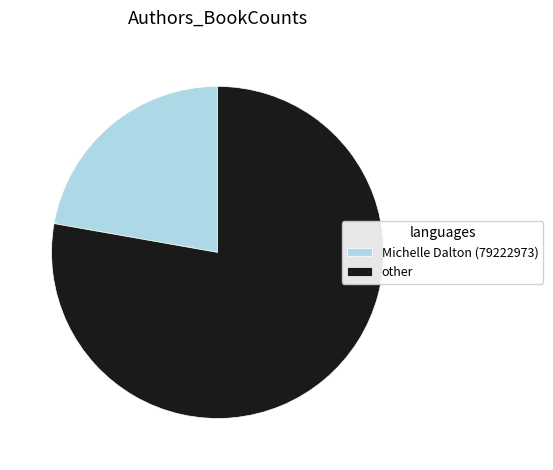

Does any single category account for the majority?

Yes